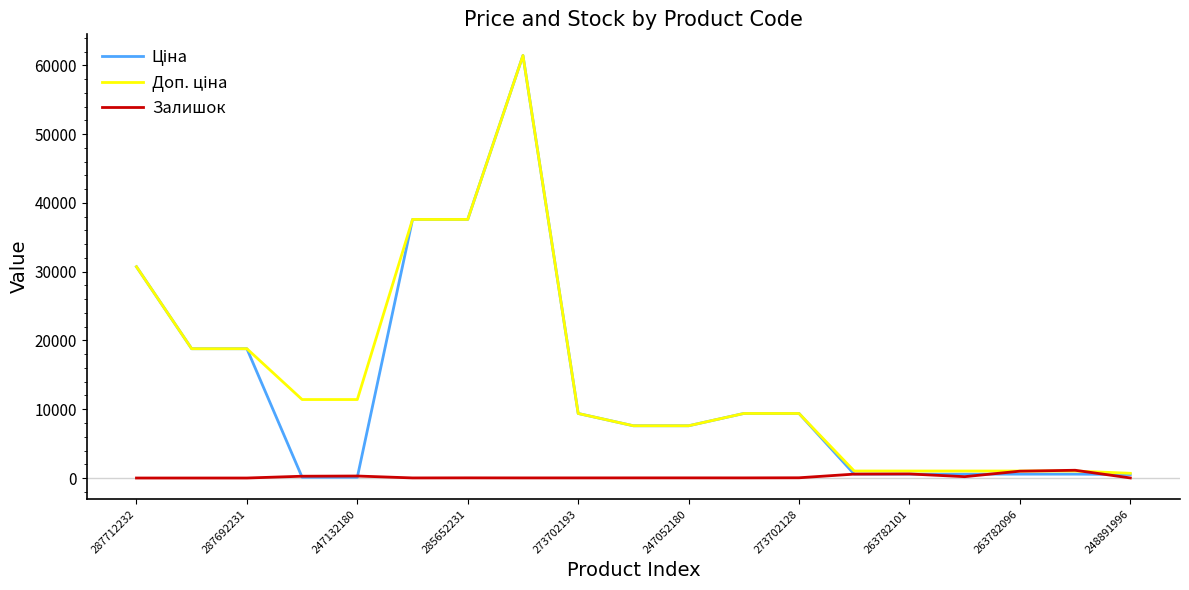

What is the maximum value shown in the chart?

61434.3